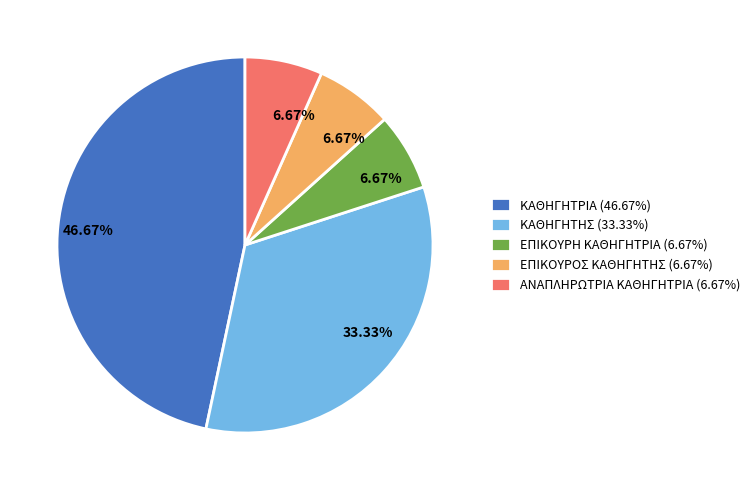

Does ΚΑΘΗΓΗΤΗΣ (33.33%) account for over 50% of the chart?

No